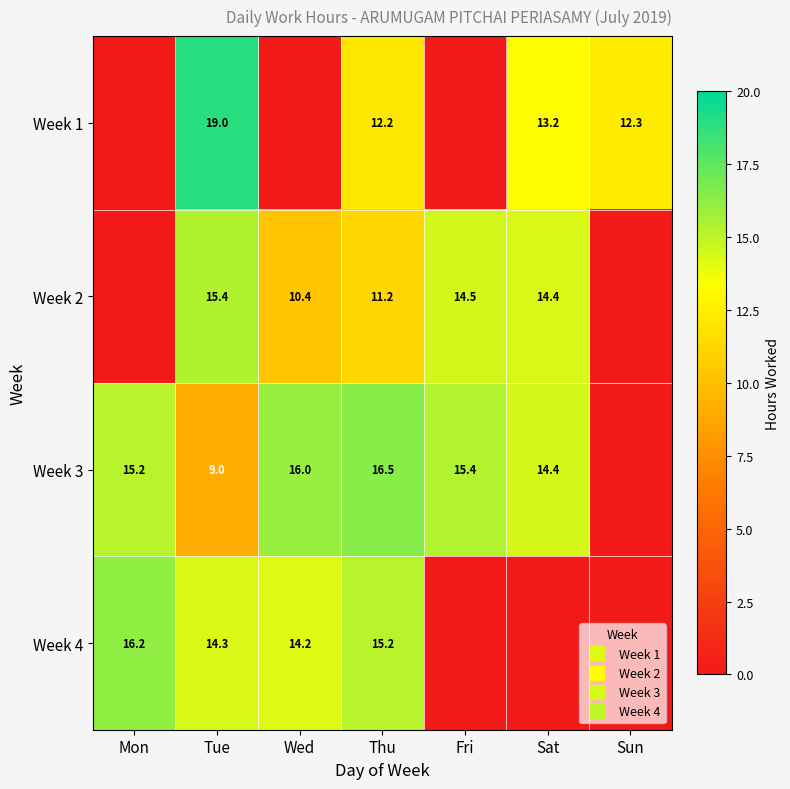

How many data points in Week 1 are above 12?

4